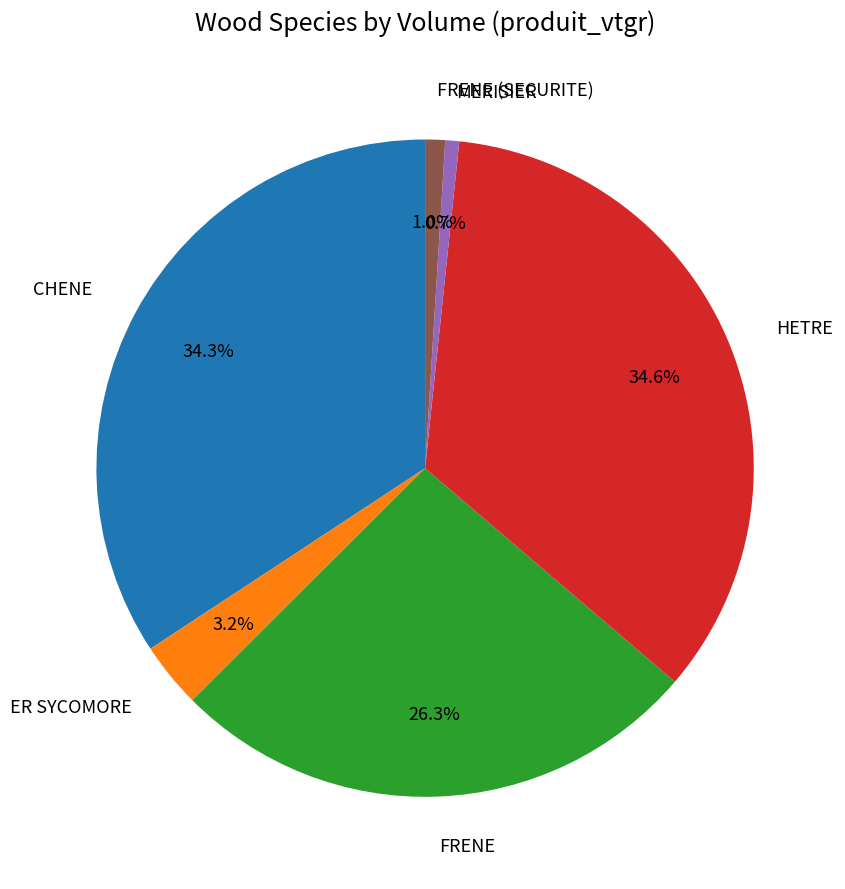

How many segments does this pie chart have?

6